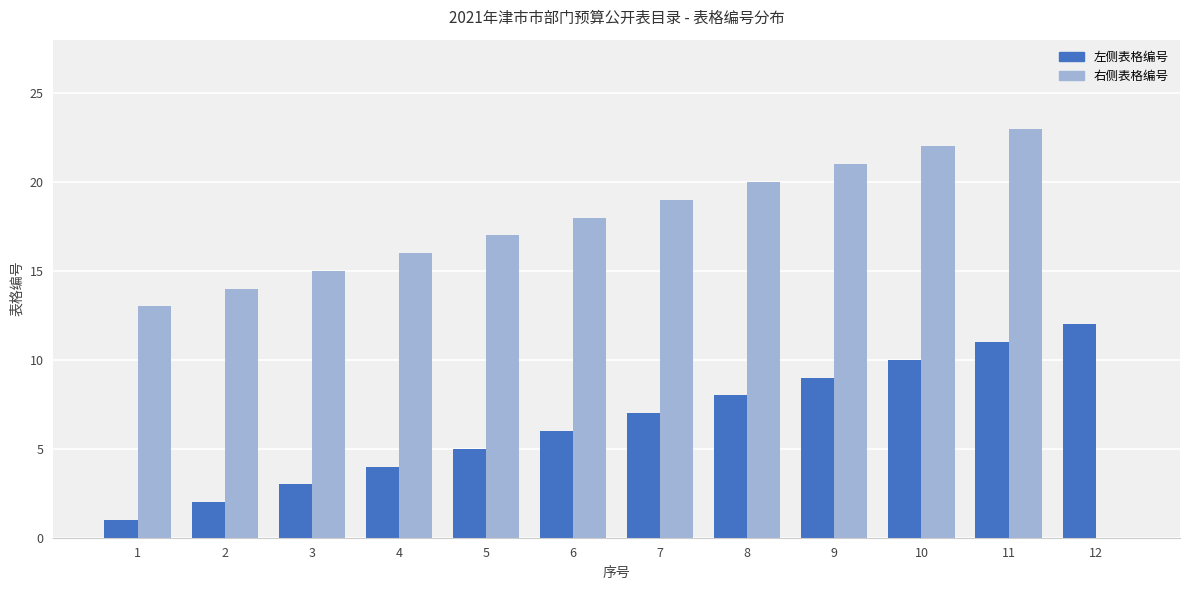

Between 7 and 12, which series saw the biggest shift?

右侧表格编号